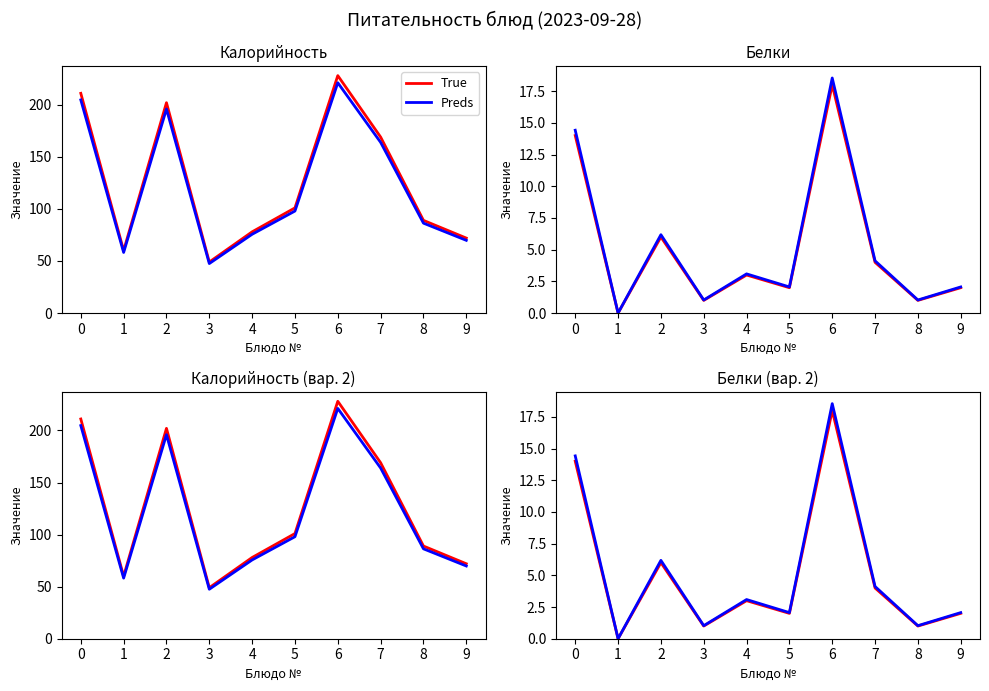

Reading right to left, extract all data points from this chart.

True: 9=2.0	8=1.0	7=4.0	6=18.0	5=2.0	4=3.0	3=1.0	2=6.0	1=0.0	0=14.0
Preds: 9=2.1	8=1.0	7=4.1	6=18.5	5=2.1	4=3.1	3=1.0	2=6.2	1=0.0	0=14.4